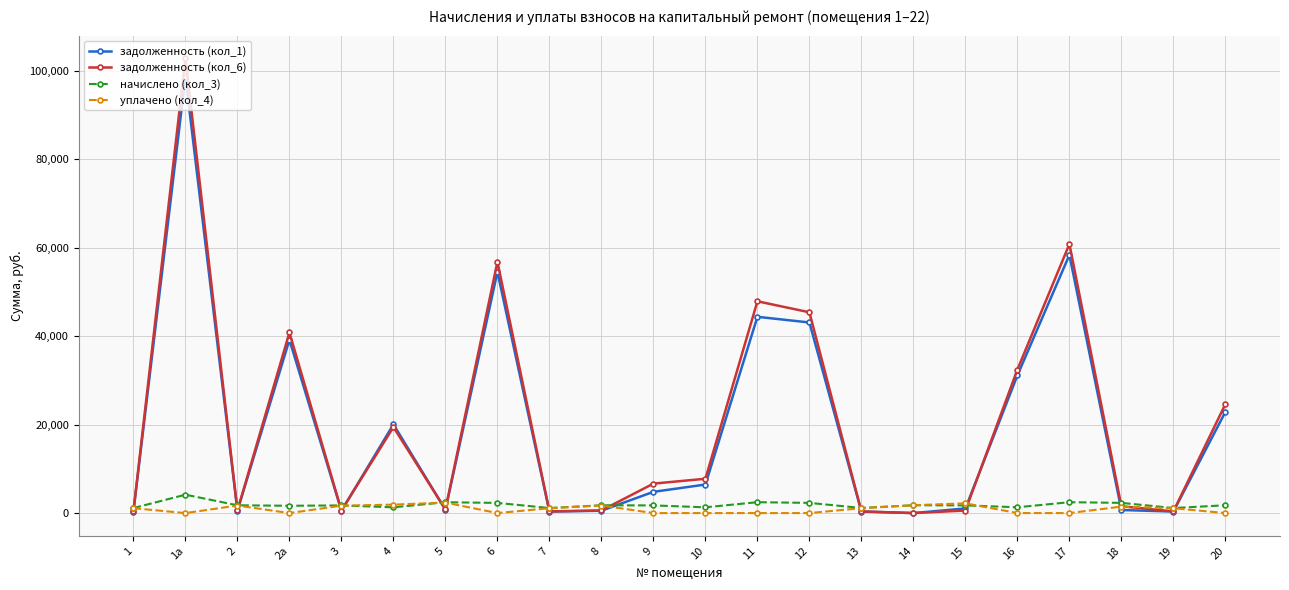

Which series has the widest spread of values?

задолженность (кол_6)